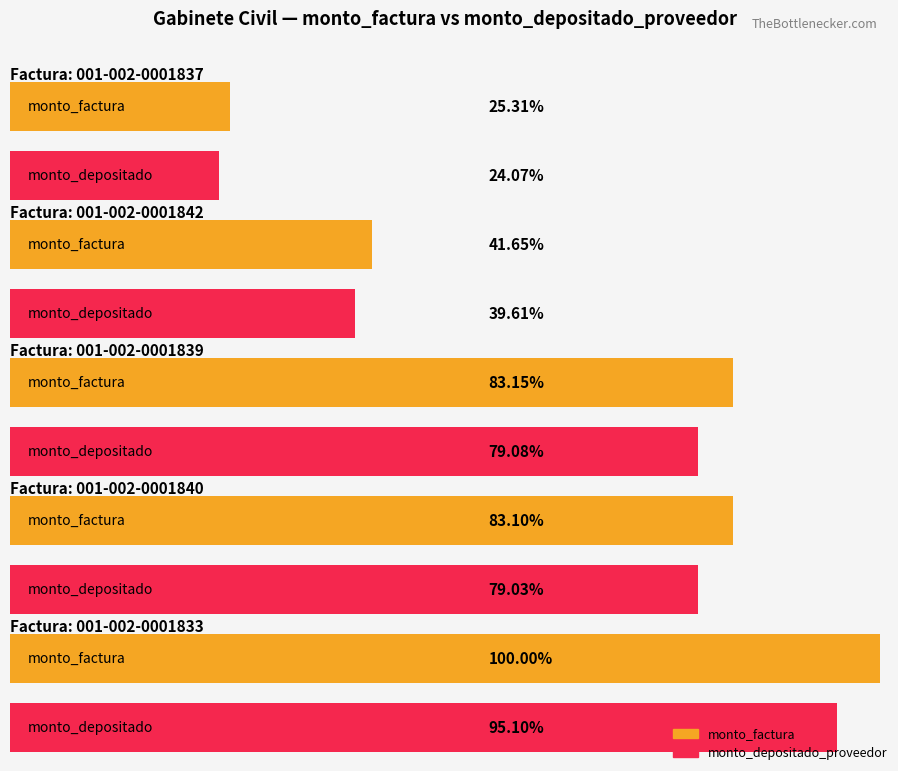

Which category has the lowest value across all series?

001-002-0001837